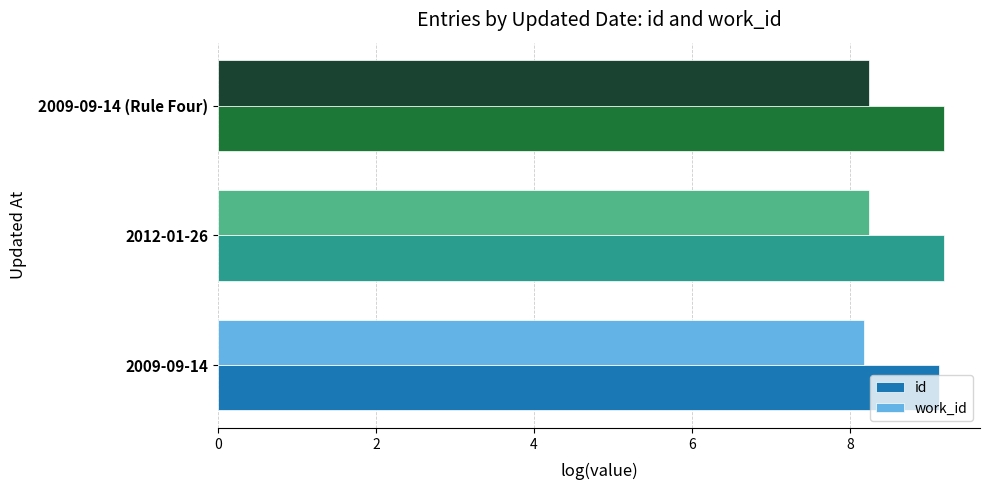

Is the value of work_id at 2009-09-14 greater than the value of id at 2009-09-14?

No